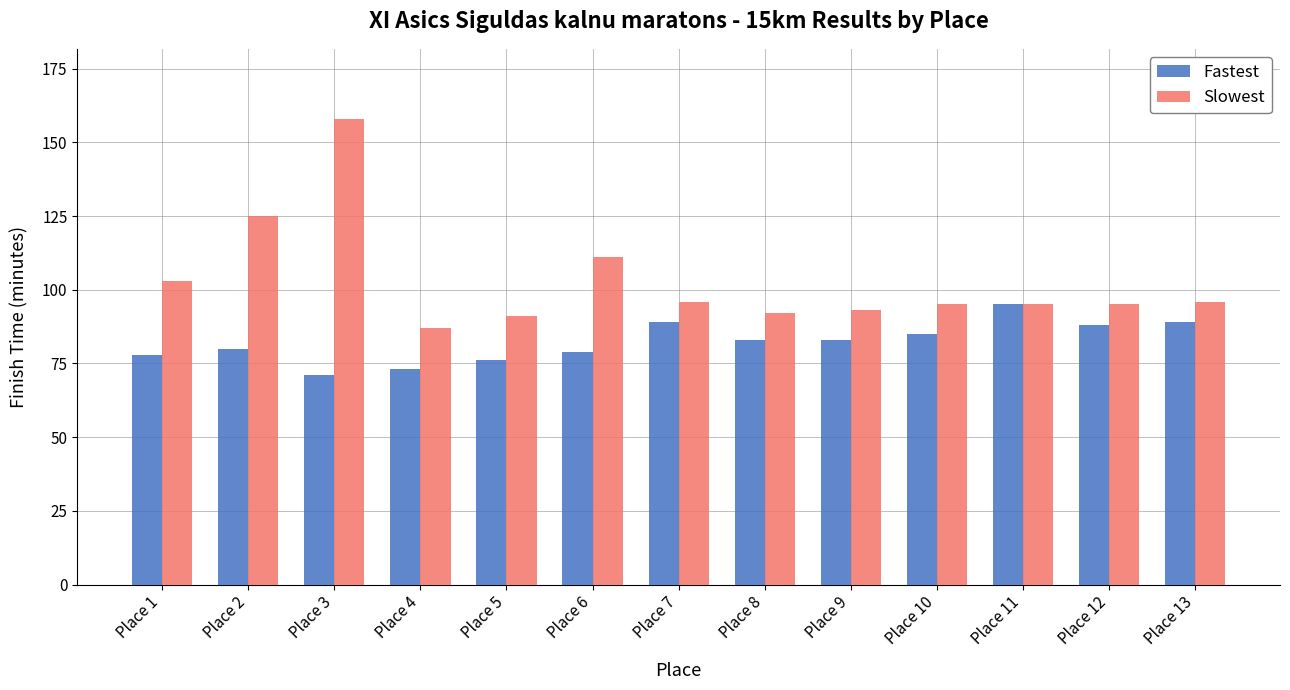

Reading right to left, transcribe all the data shown in this chart.

Fastest: 89	88	95	85	83	83	89	79	76	73	71	80	78
Slowest: 96	95	95	95	93	92	96	111	91	87	158	125	103